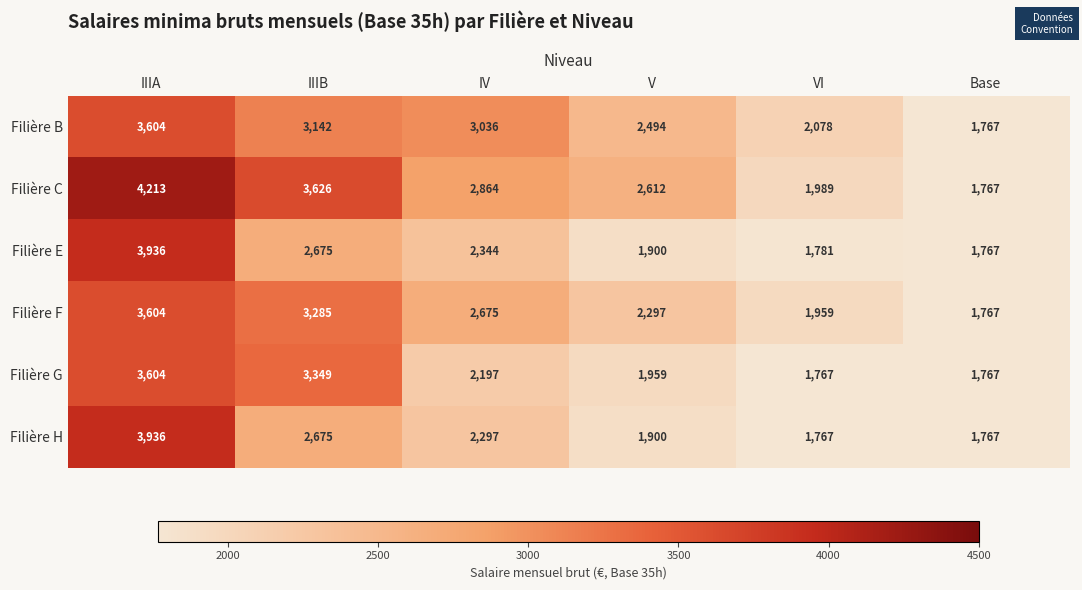

What is the difference between the second highest and minimum values in the Filière C series?

1859